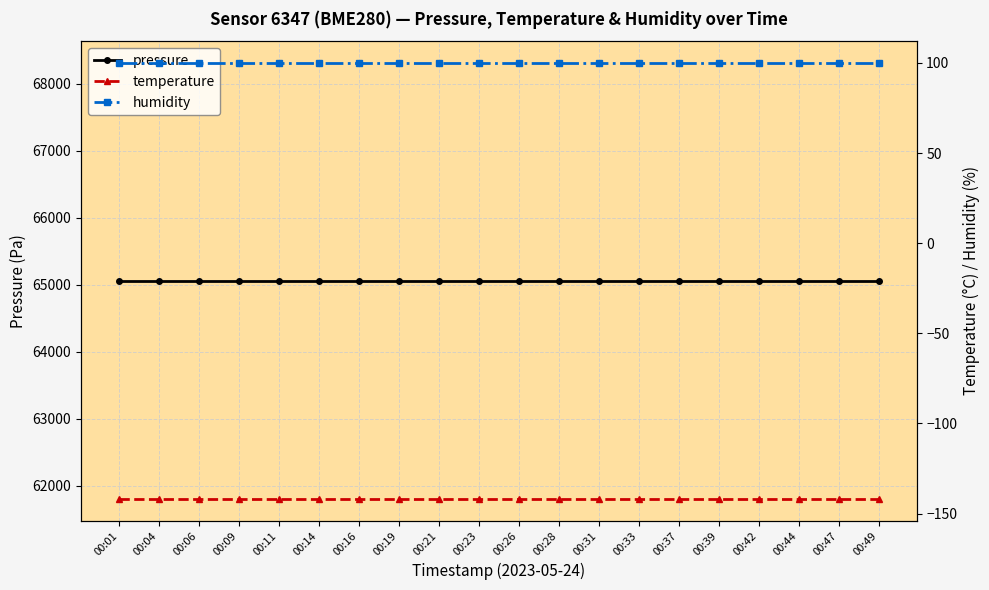

Where is pressure nearest to the value 65057?

00:01